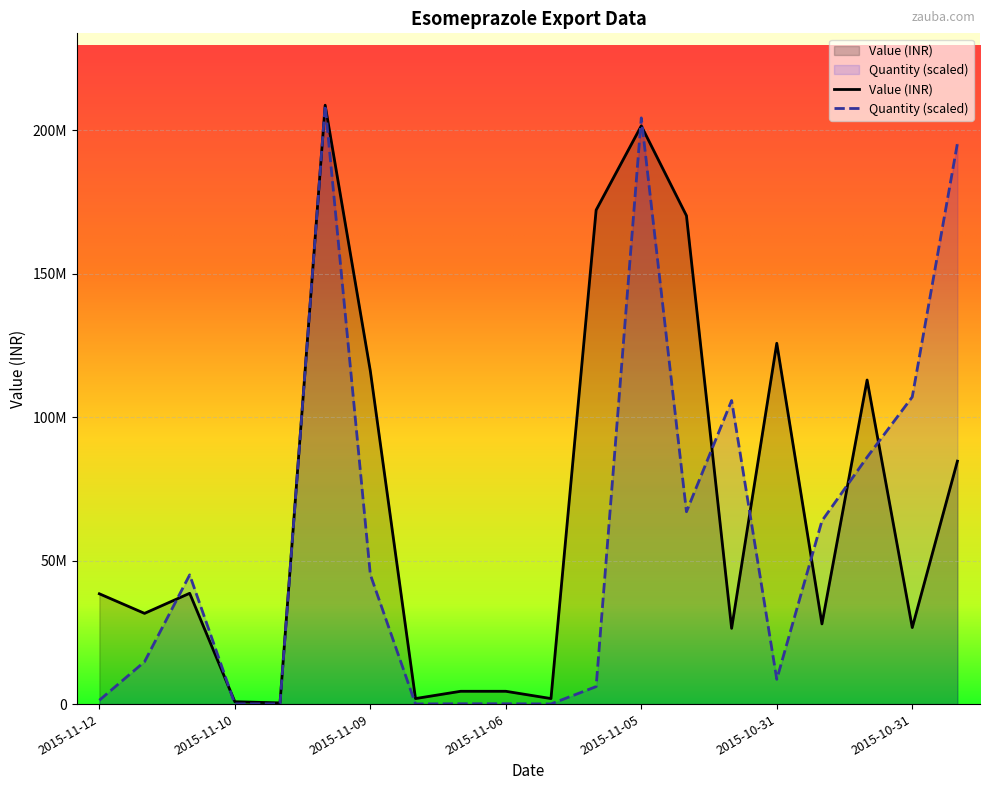

Does the chart display data point markers on the line(s)?

No